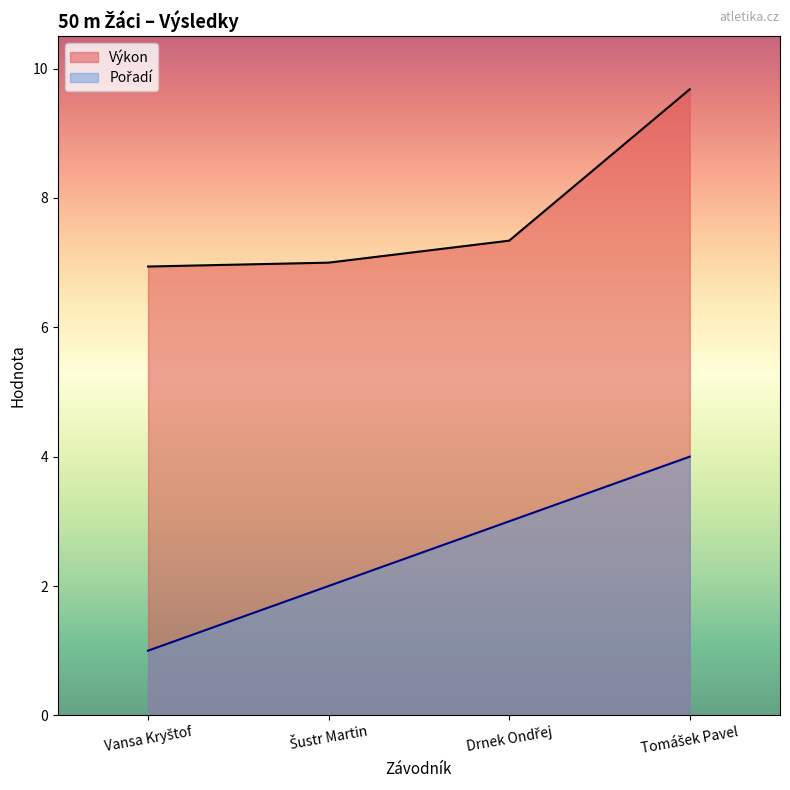

Which series has the largest total across all categories?

Výkon